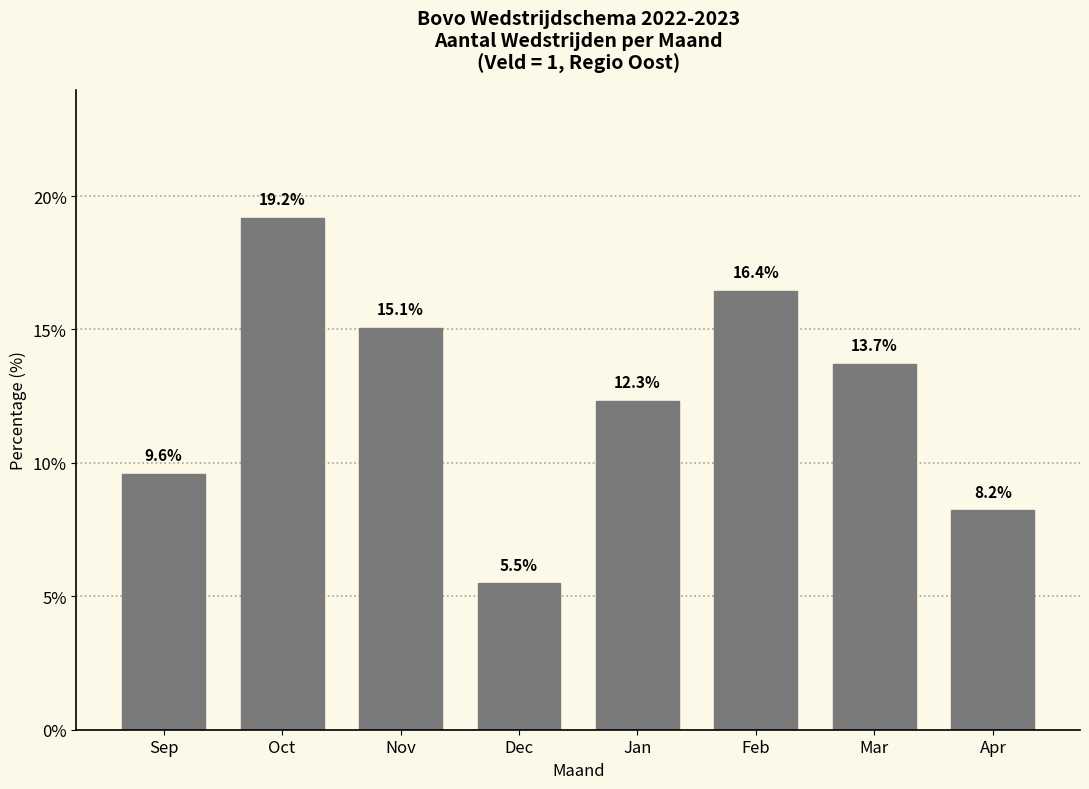

Reading left to right, transcribe all the data shown in this chart.

9.6	19.2	15.1	5.5	12.3	16.4	13.7	8.2